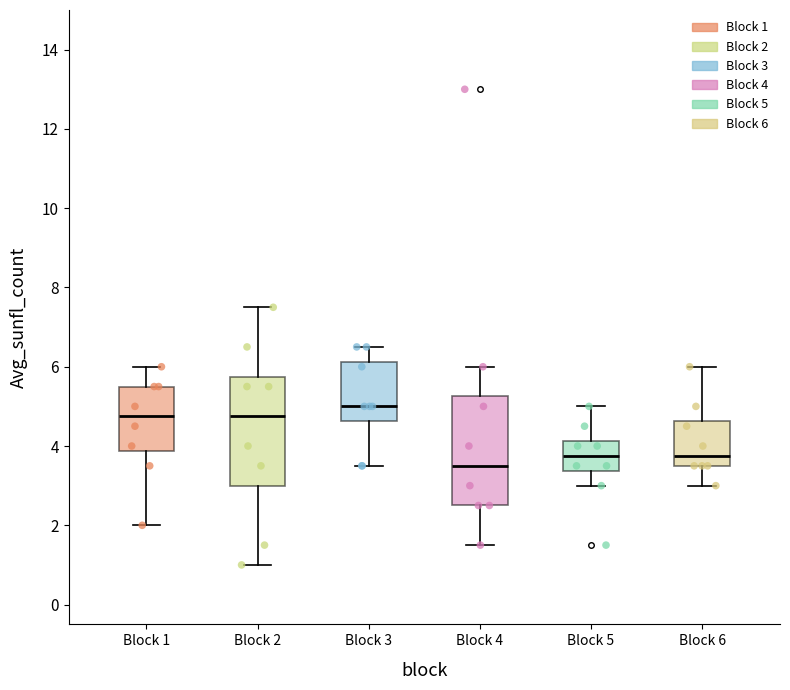

Where does the upper whisker of the box for Block 6 end on the y-axis? The values are not printed on the chart, so give them approximately, as read against the axis.

6.0